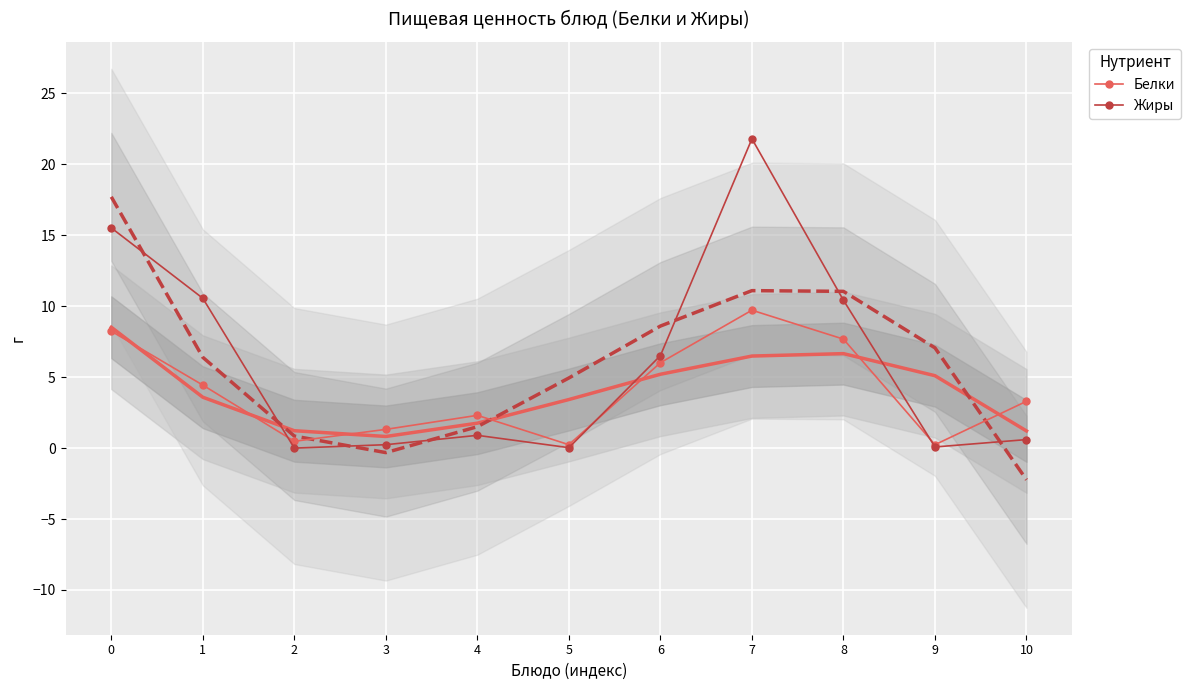

Which series has the largest total across all categories?

Жиры